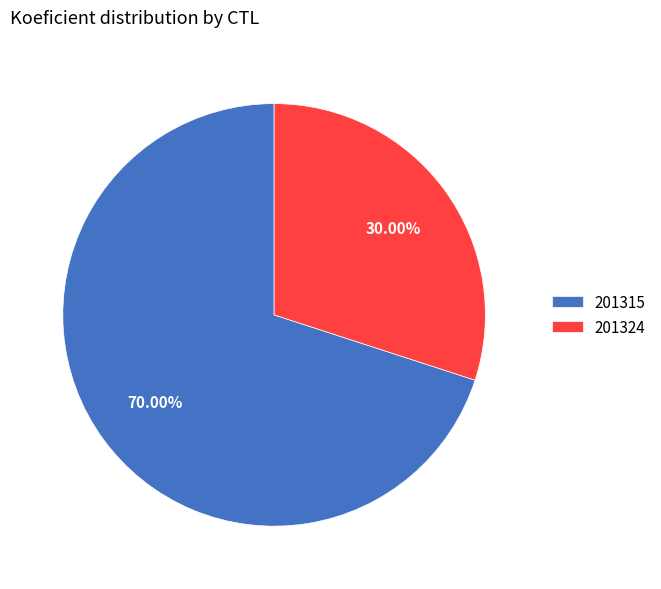

Approximately how many times larger is the value at 201315 compared to 201324?

2.3